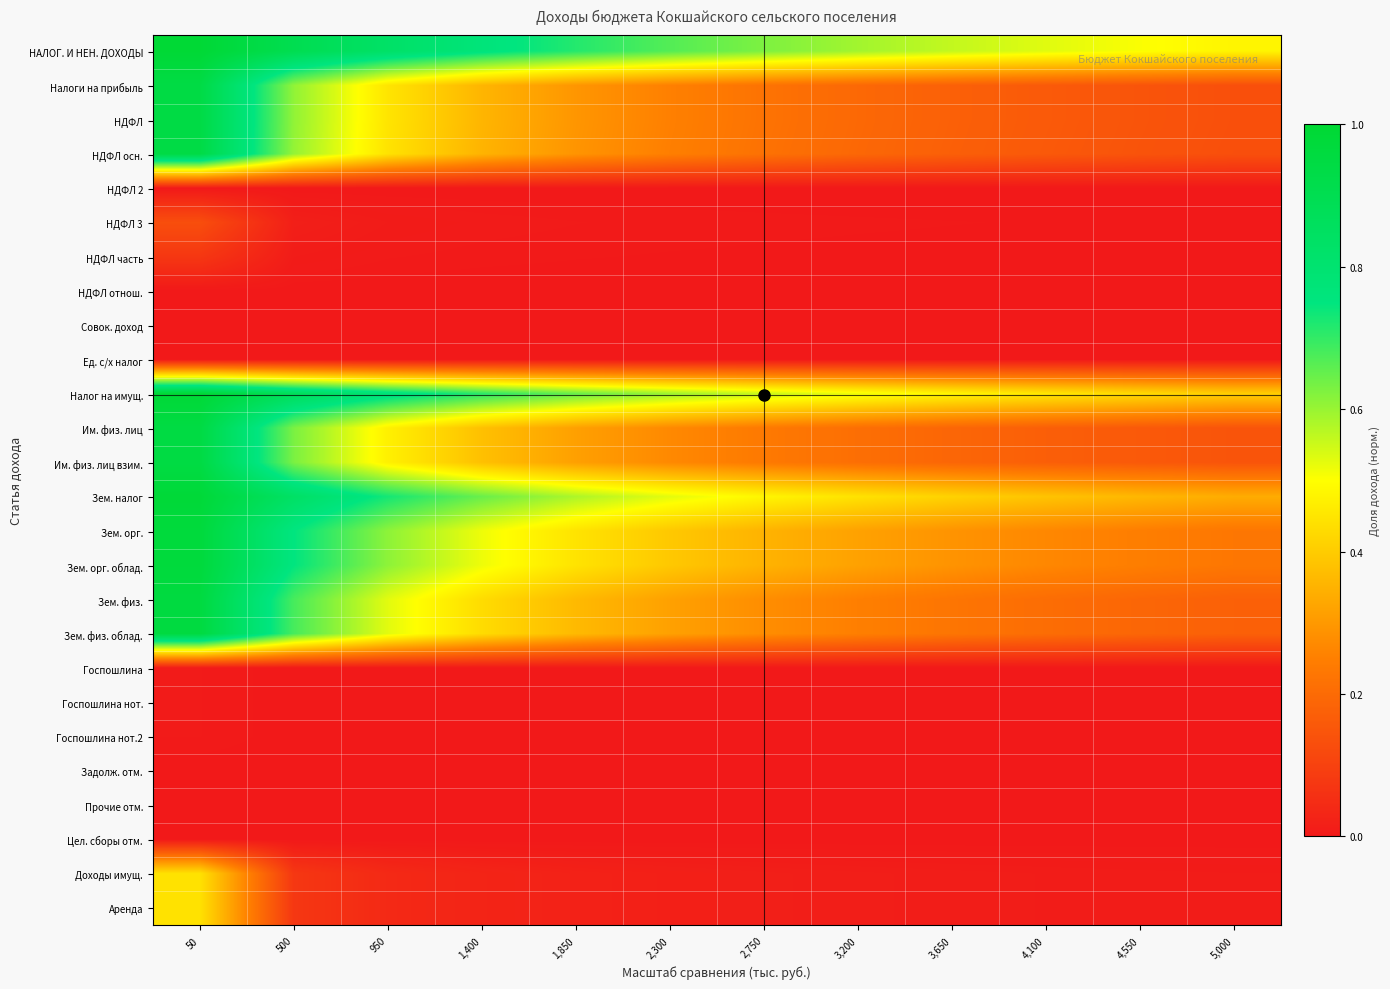

At how many categories does at least one series exceed 0?

12